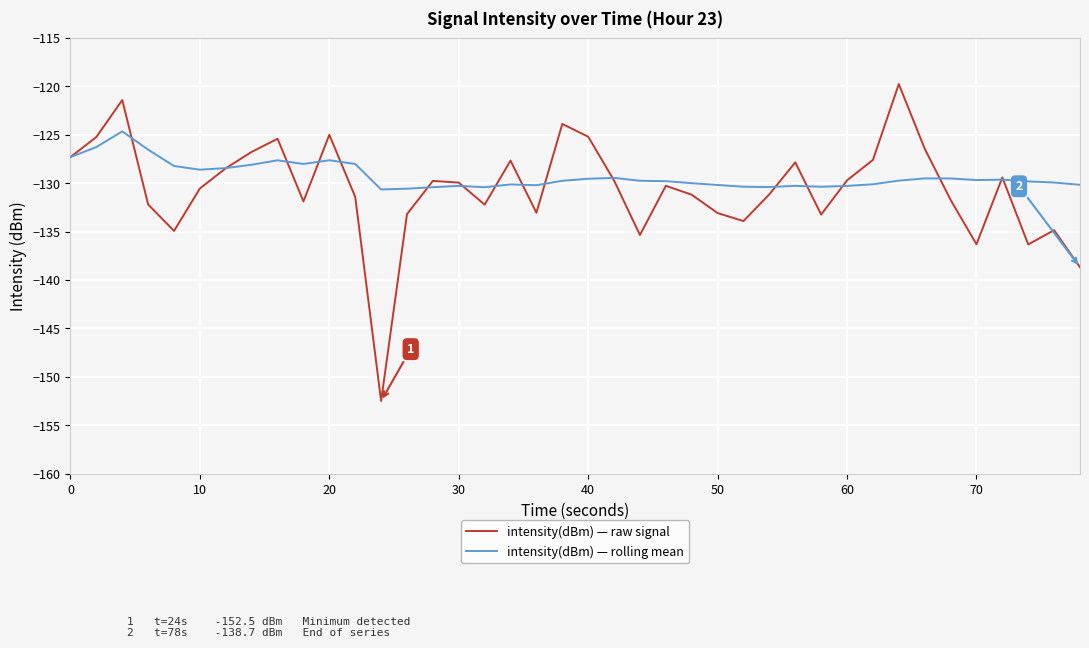

Which series has the widest spread of values?

intensity(dBm) — raw signal